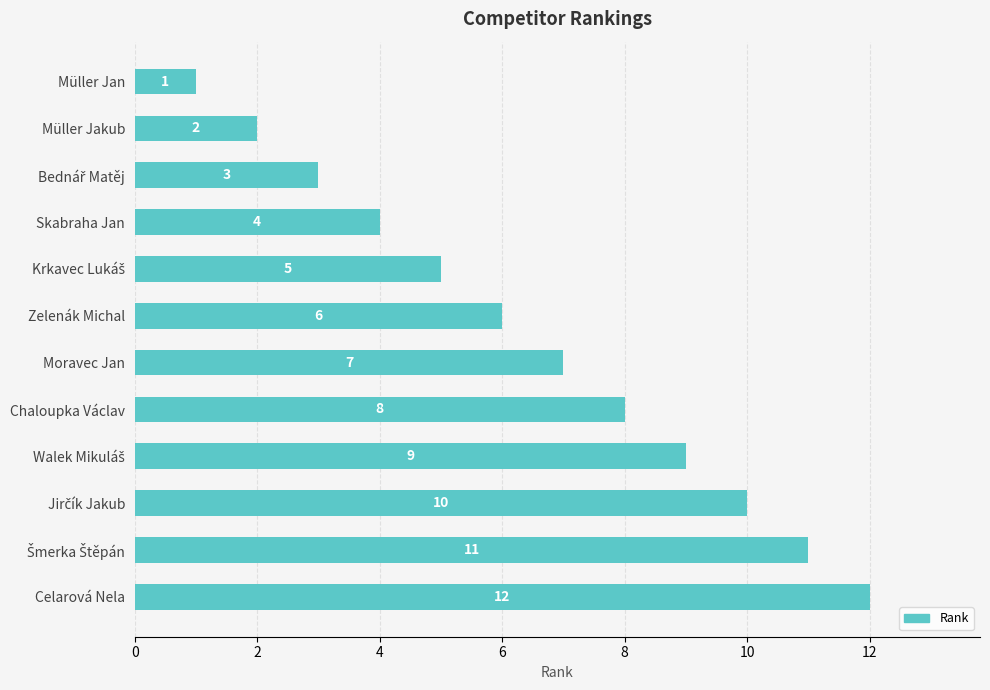

How many bars are there in total?

12